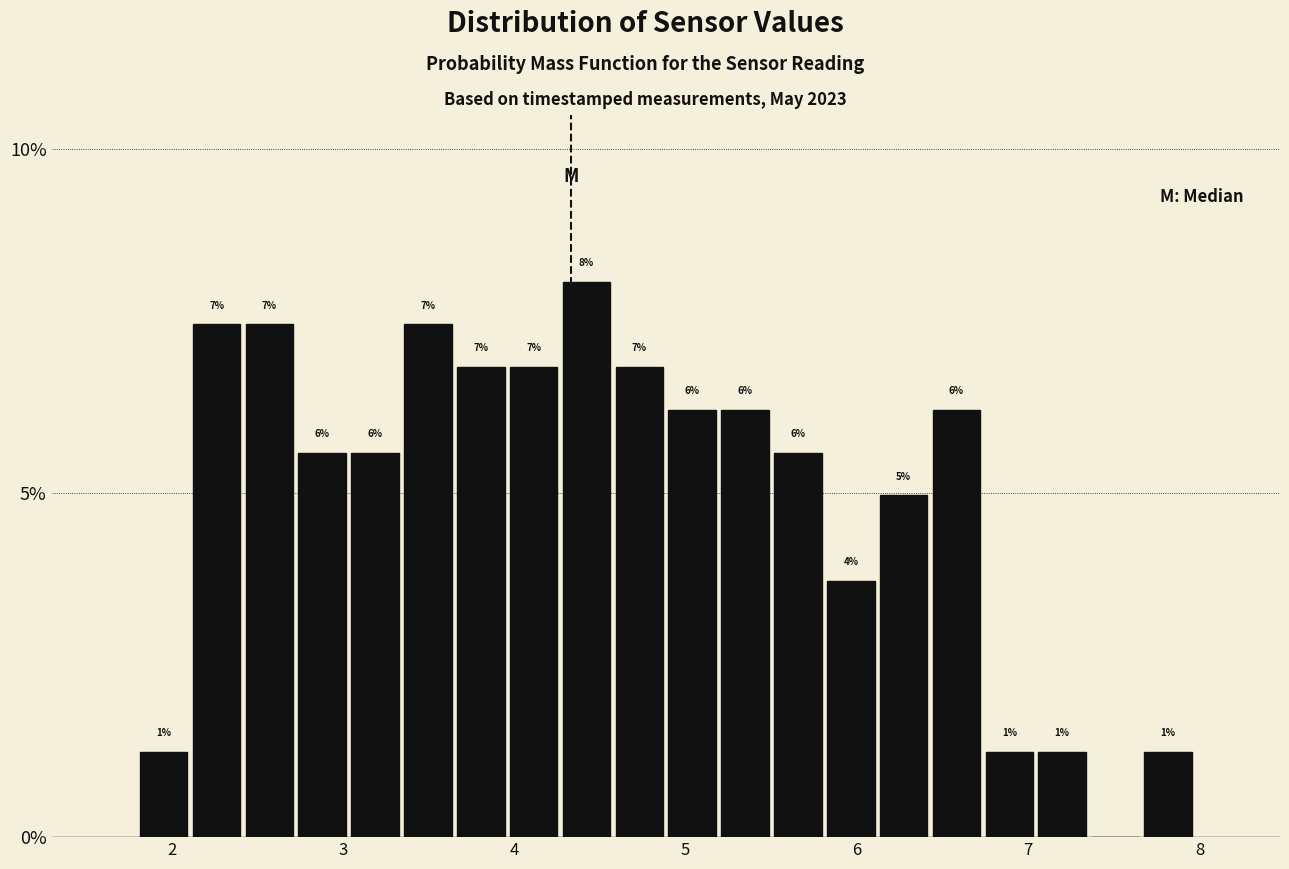

Read against the x-axis, roughly where is the centre of the tallest bar?

4.4